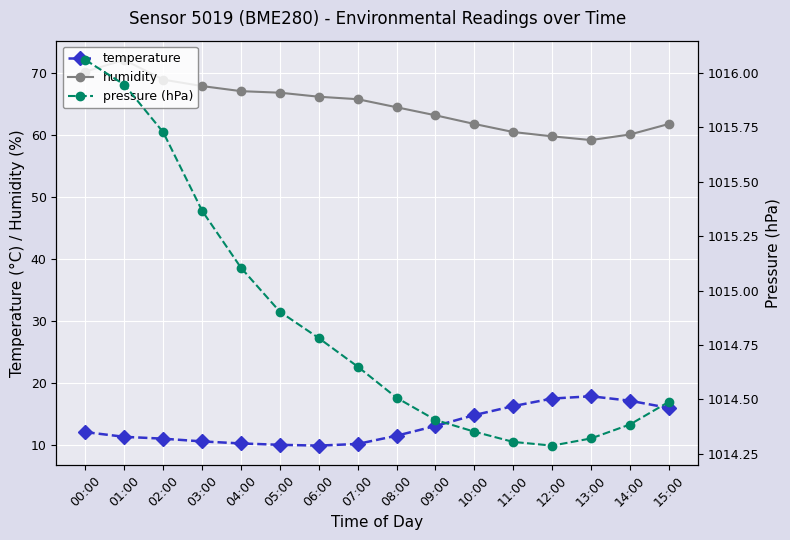

Which series has the widest spread of values?

humidity